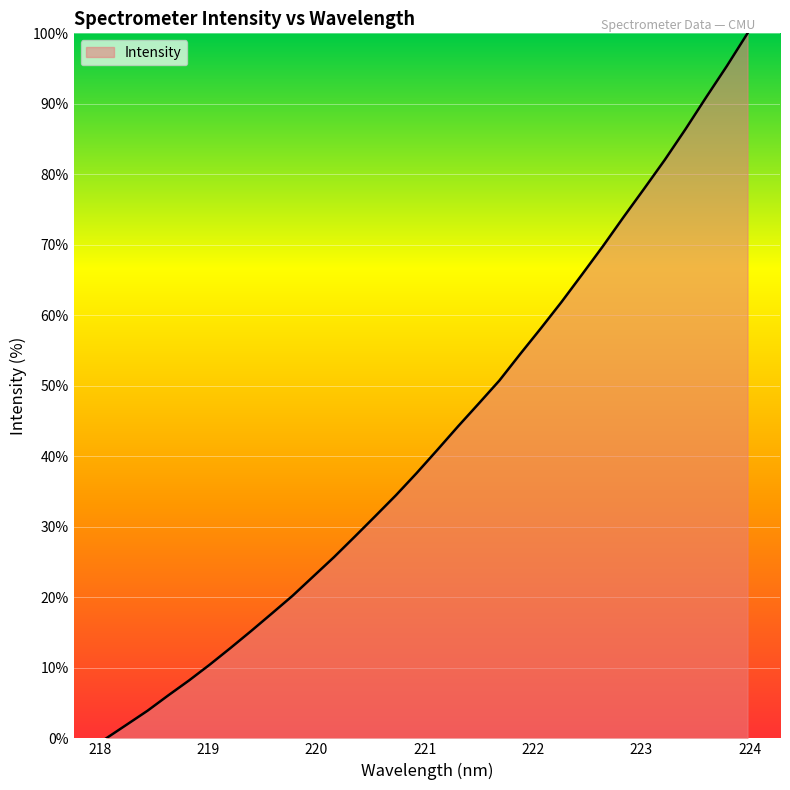

Reading left to right, transcribe all the data shown in this chart.

0.0	2.0	3.9	6.1	8.2	10.5	12.8	15.2	17.7	20.2	23.0	25.7	28.6	31.5	34.5	37.6	40.9	44.3	47.5	50.8	54.5	58.1	61.9	65.8	69.8	73.9	78.0	82.1	86.4	90.9	95.4	100.0